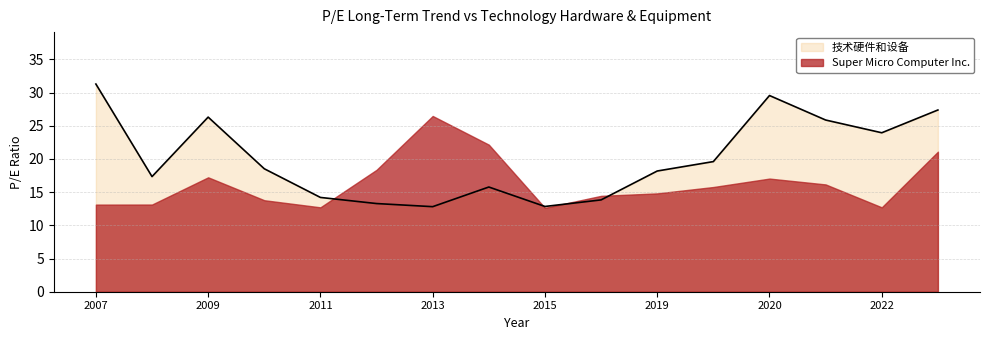

What is the average value?

20.0